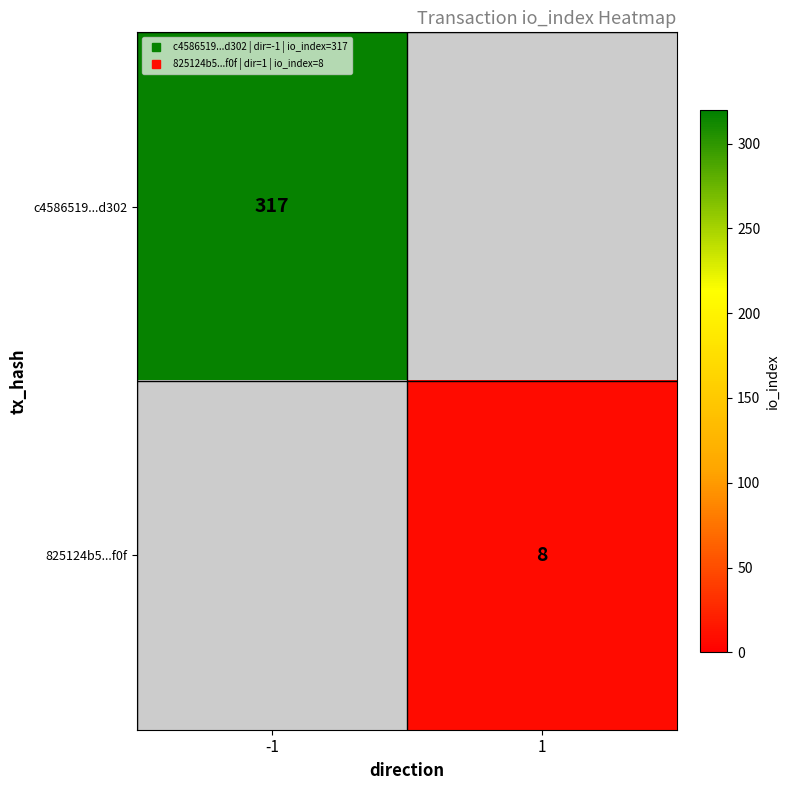

Rank the categories by c4586519...d302 value from lowest to highest.

-1, 1